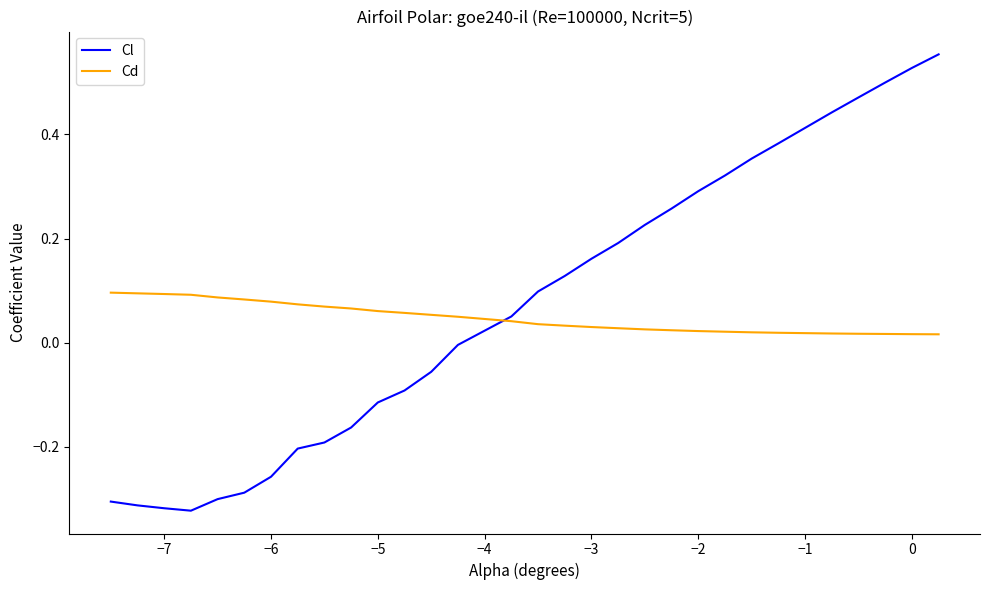

At −2, list the series in order from smallest to largest.

Cd, Cl